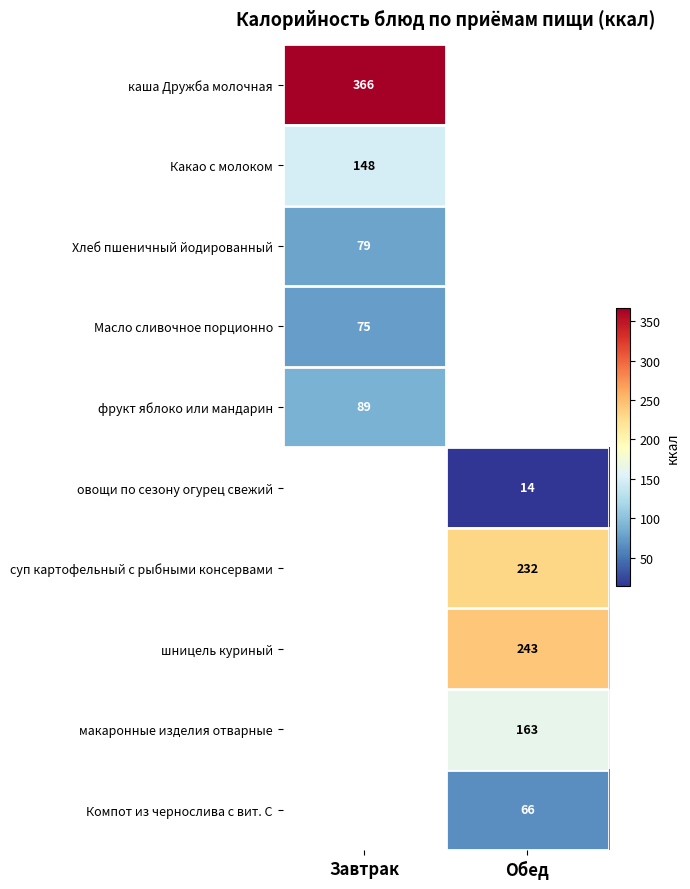

What is the smallest value displayed?

14.0